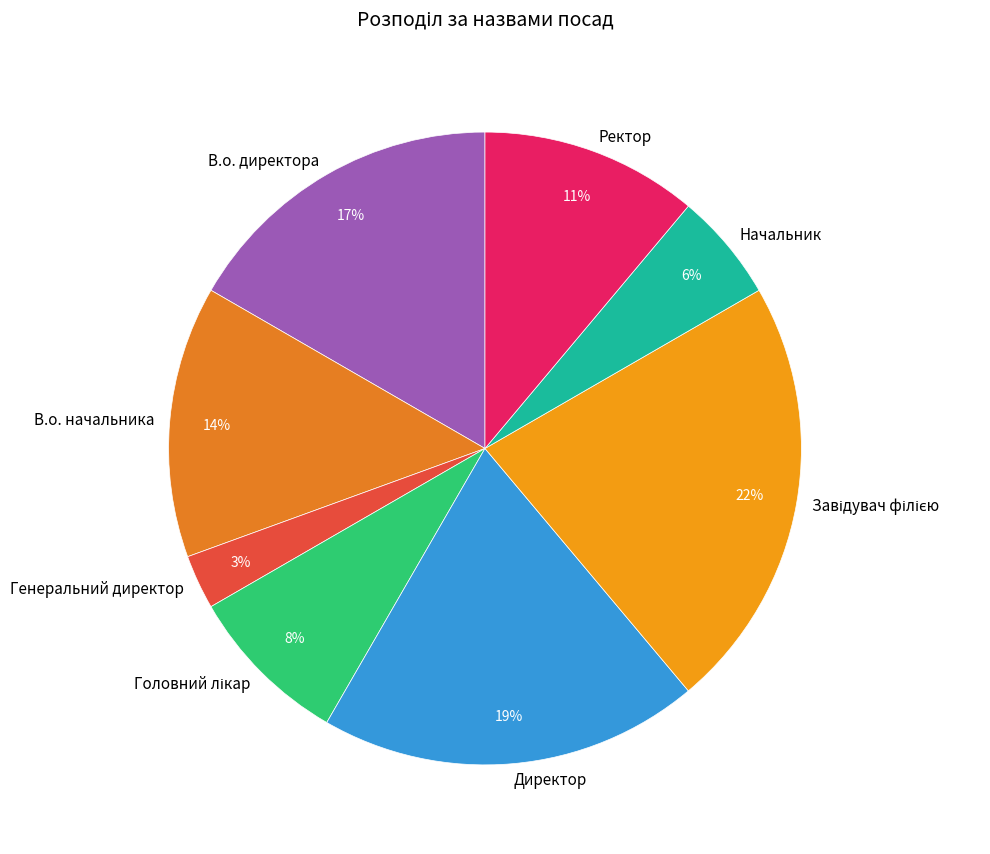

Does Генеральний директор account for over 50% of the chart?

No